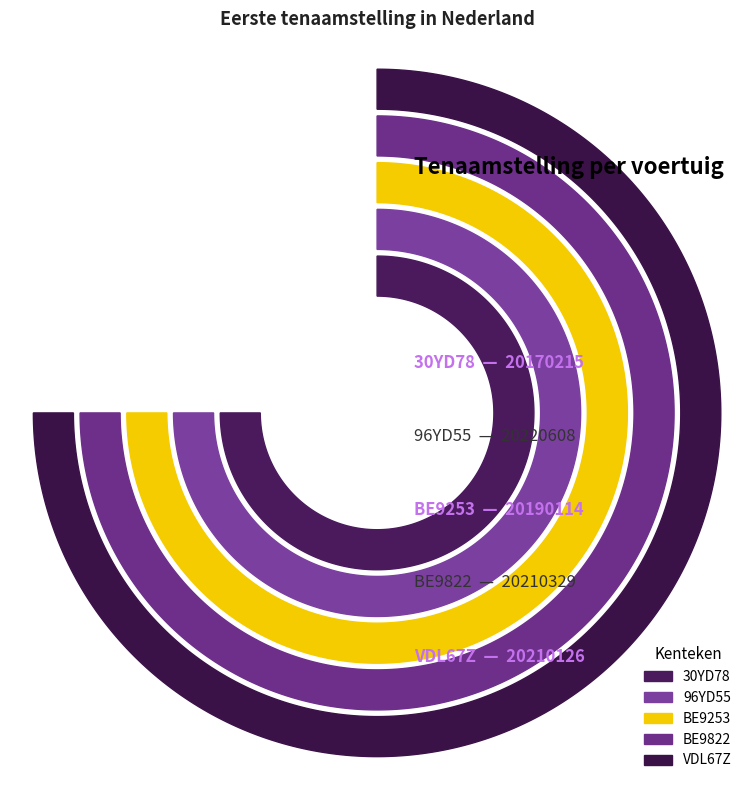

Combined, do BE9253 and 30YD78 account for over 50%?

No